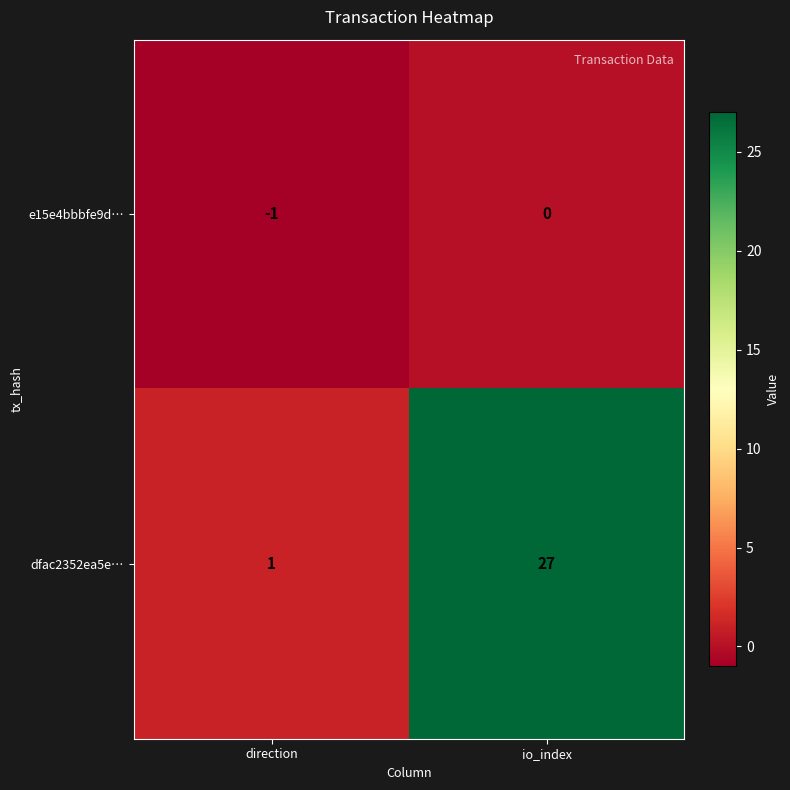

Count the number of categories in the chart.

2